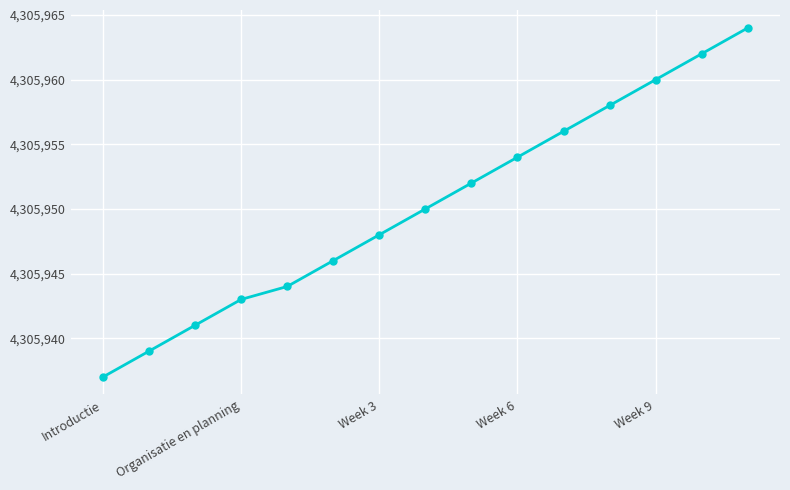

What is the value of the 11th point from the left?

4305956